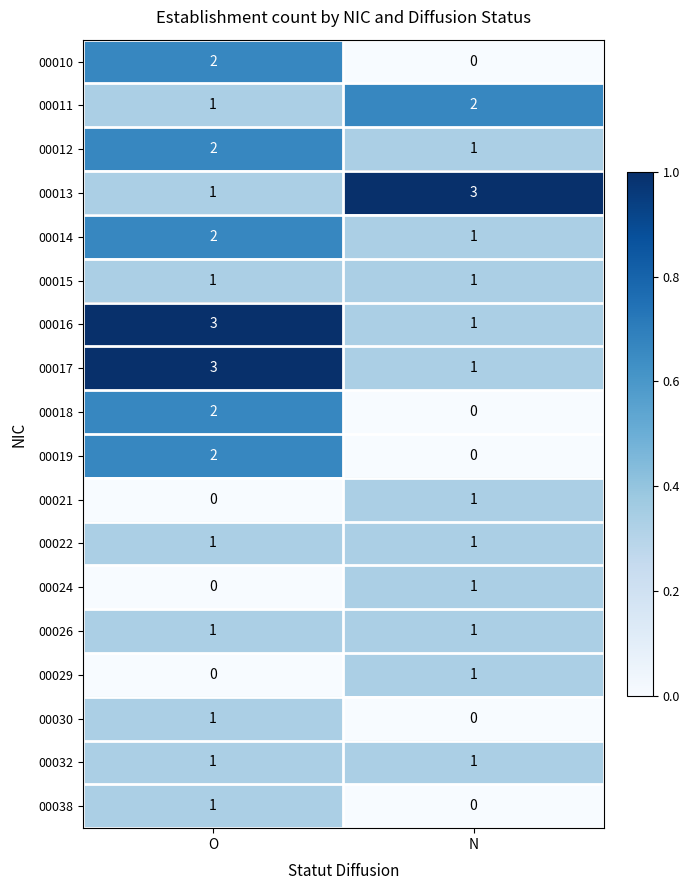

What is the maximum value shown in the chart?

3